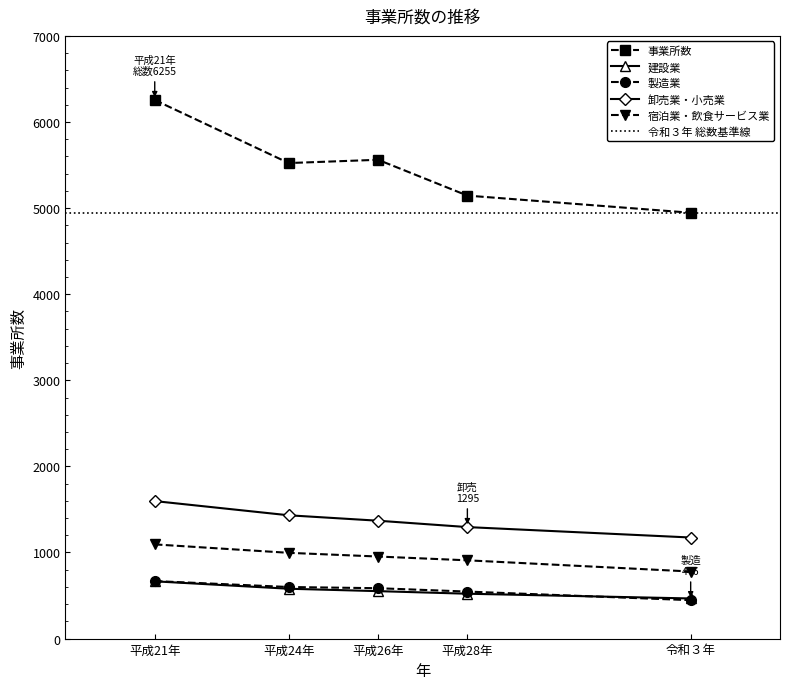

How many data points in 卸売業・小売業 are above 1369?

2